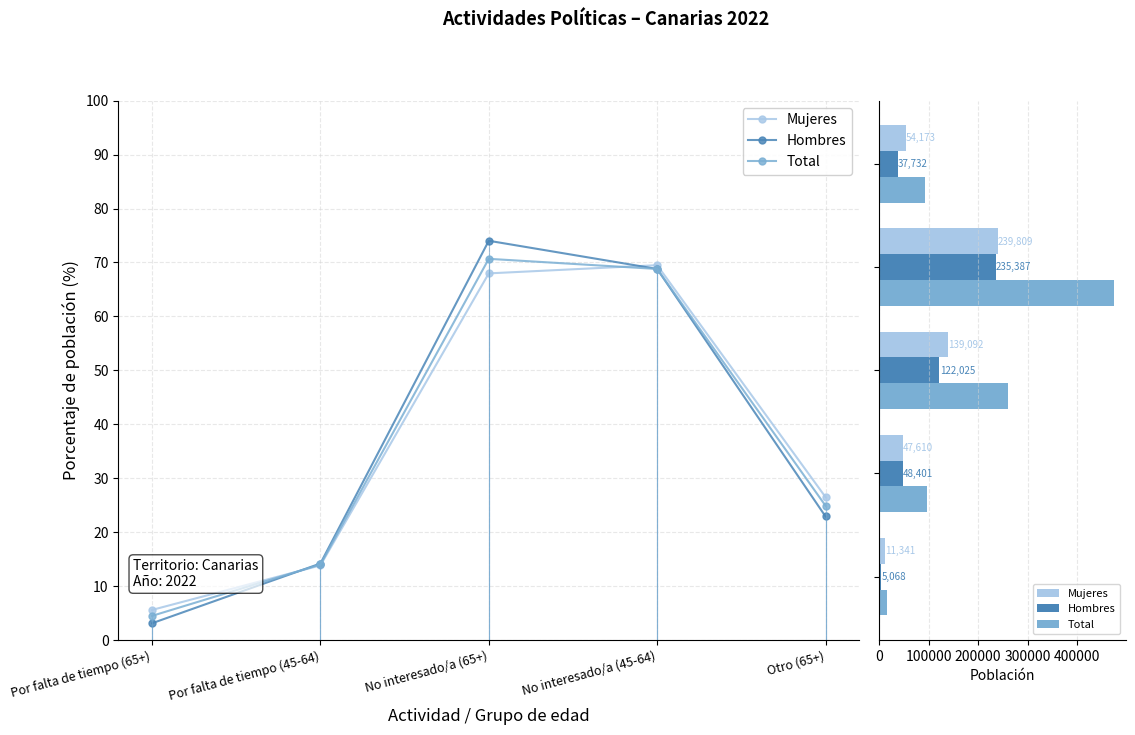

Which has a higher value, No interesado/a (65+) or Otro (65+)?

No interesado/a (65+)